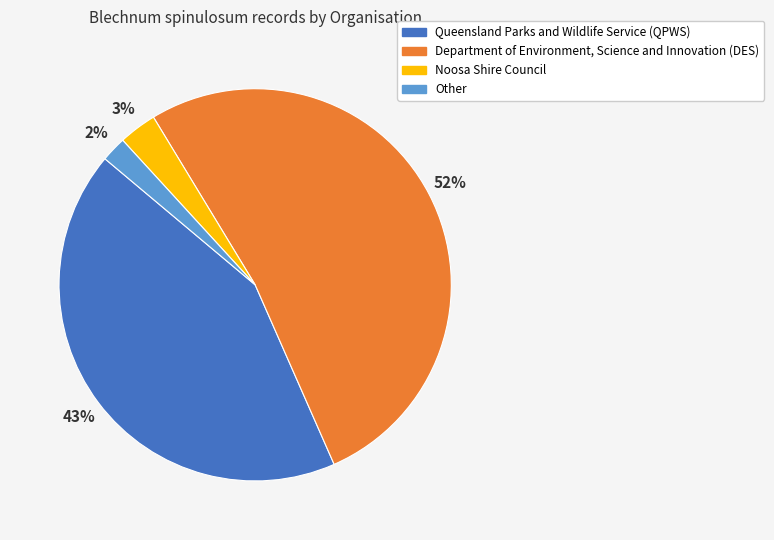

What percentage is the Queensland Parks and Wildlife Service (QPWS) slice, to the nearest percent?

43%